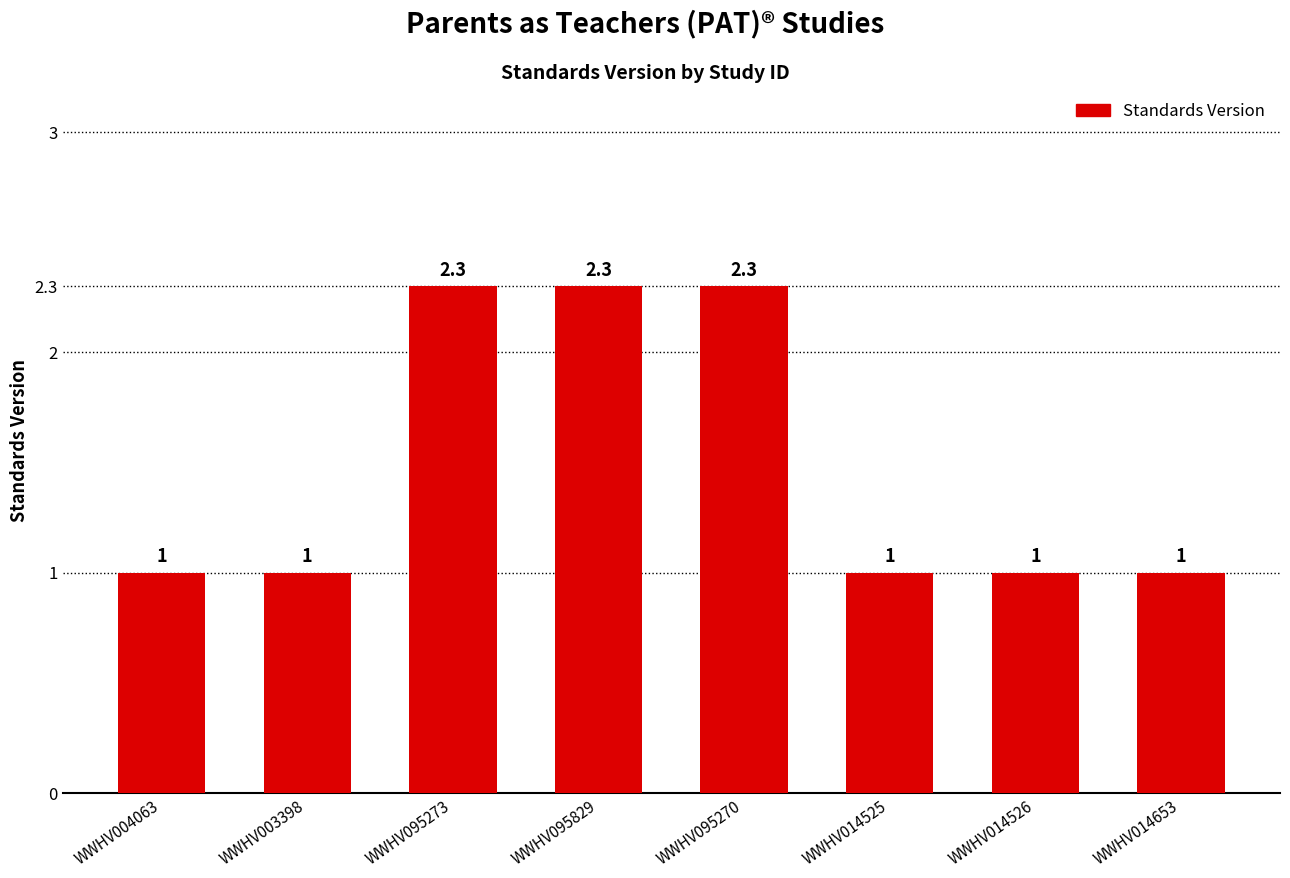

Count the values in the range 1 to 2.

5